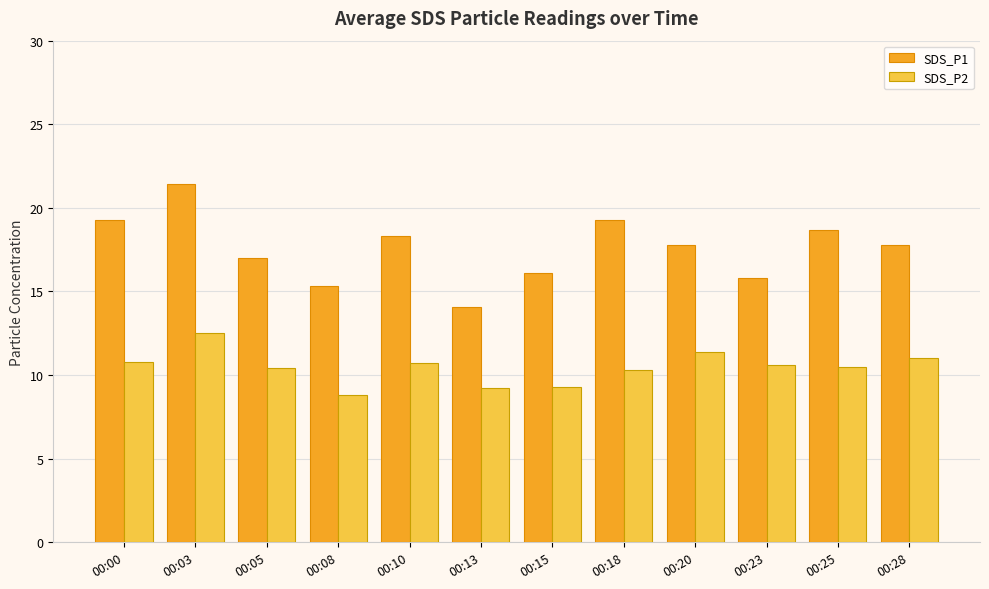

Is the value of SDS_P1 at 00:25 greater than the value of SDS_P2 at 00:28?

Yes